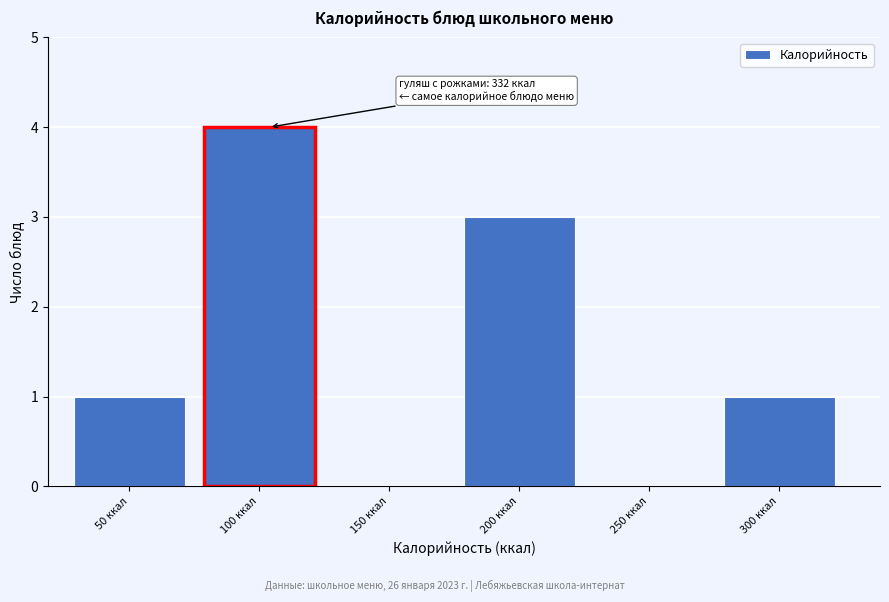

Reading left to right, list all the values displayed in this chart.

50 ккал=1	100 ккал=4	150 ккал=0	200 ккал=3	250 ккал=0	300 ккал=1